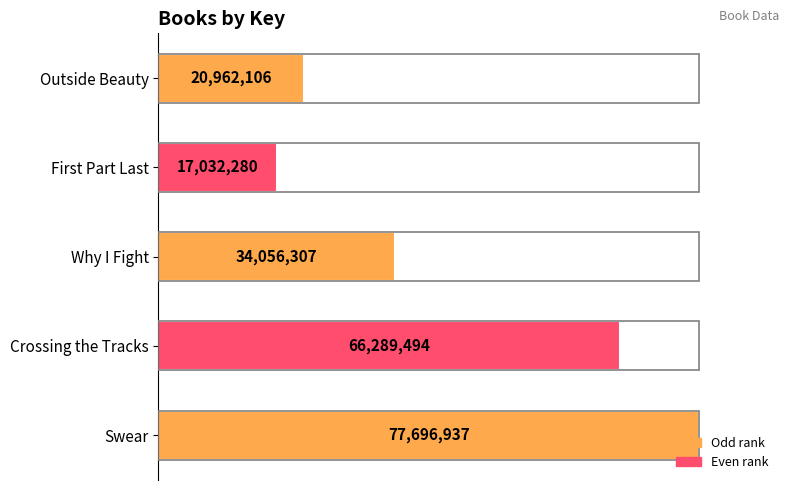

Are the bars horizontal?

Yes